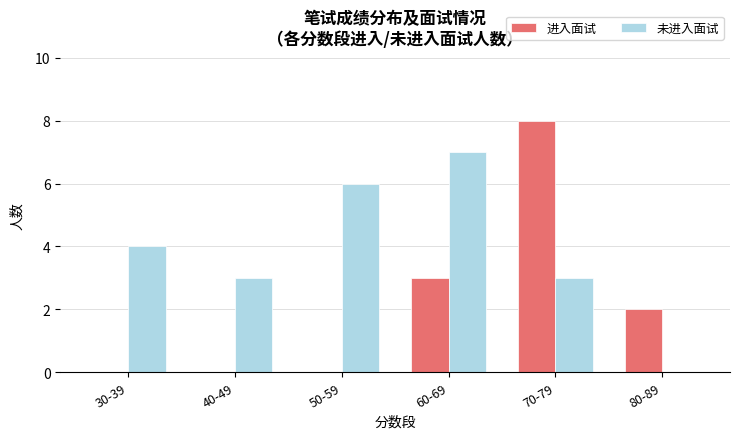

What is the total value across all series at 70-79?

11